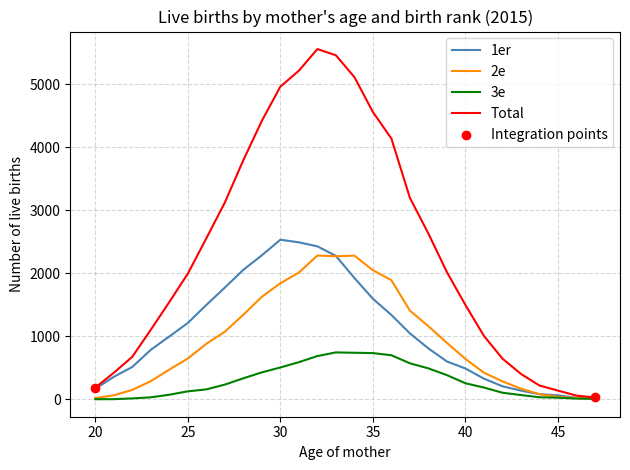

Which series has the largest total across all categories?

Total